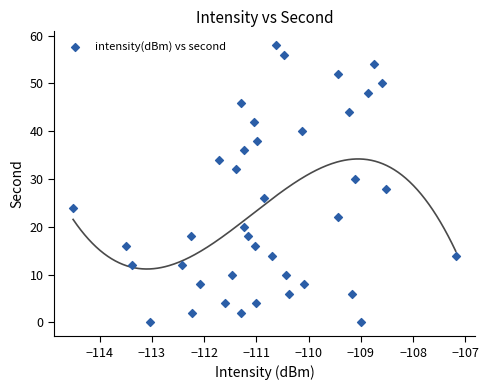

What is the range of Y values (max minus min)?

58